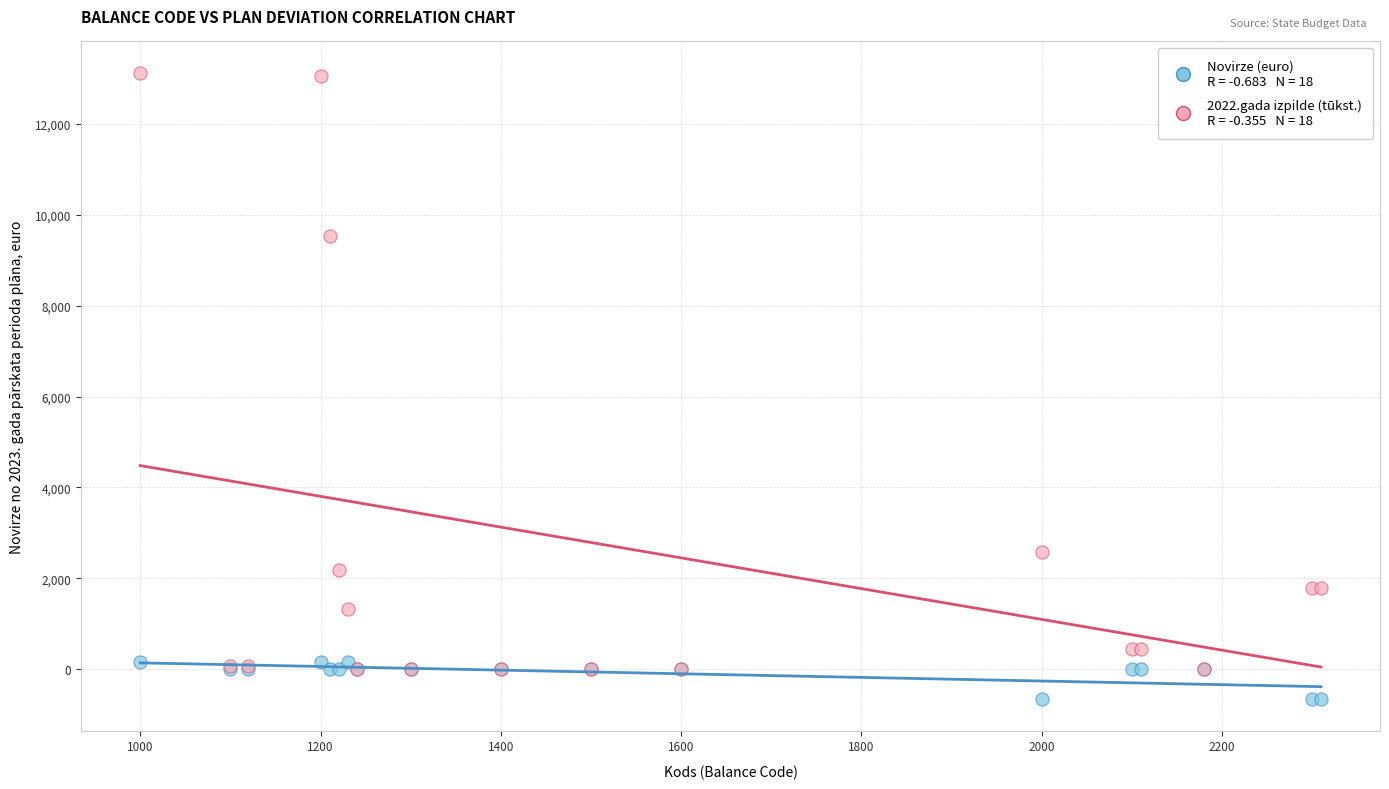

Across all series, what Y value is closest to 6232?

9543.6